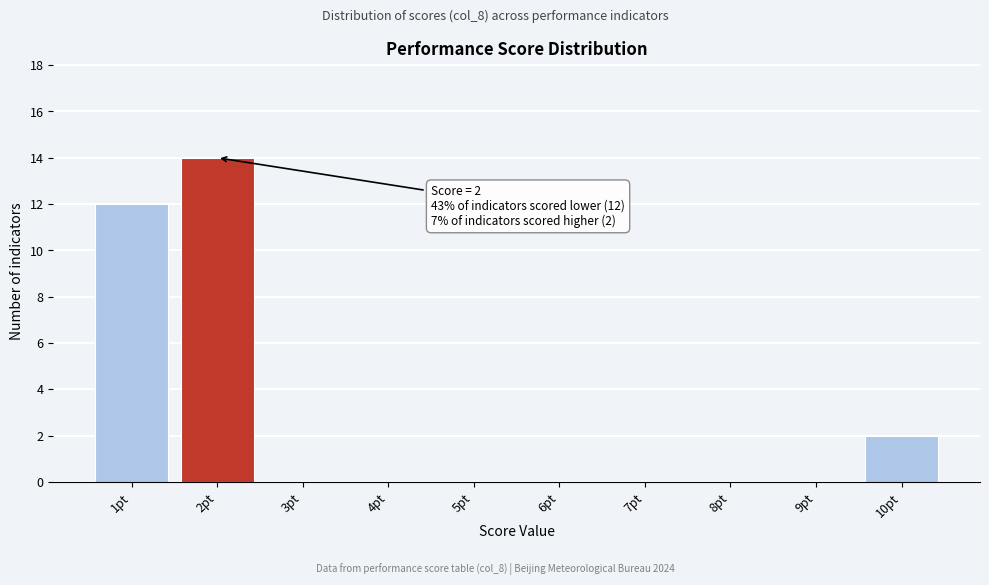

Over which range of the x-axis is the bar tallest?

1.5 to 2.5